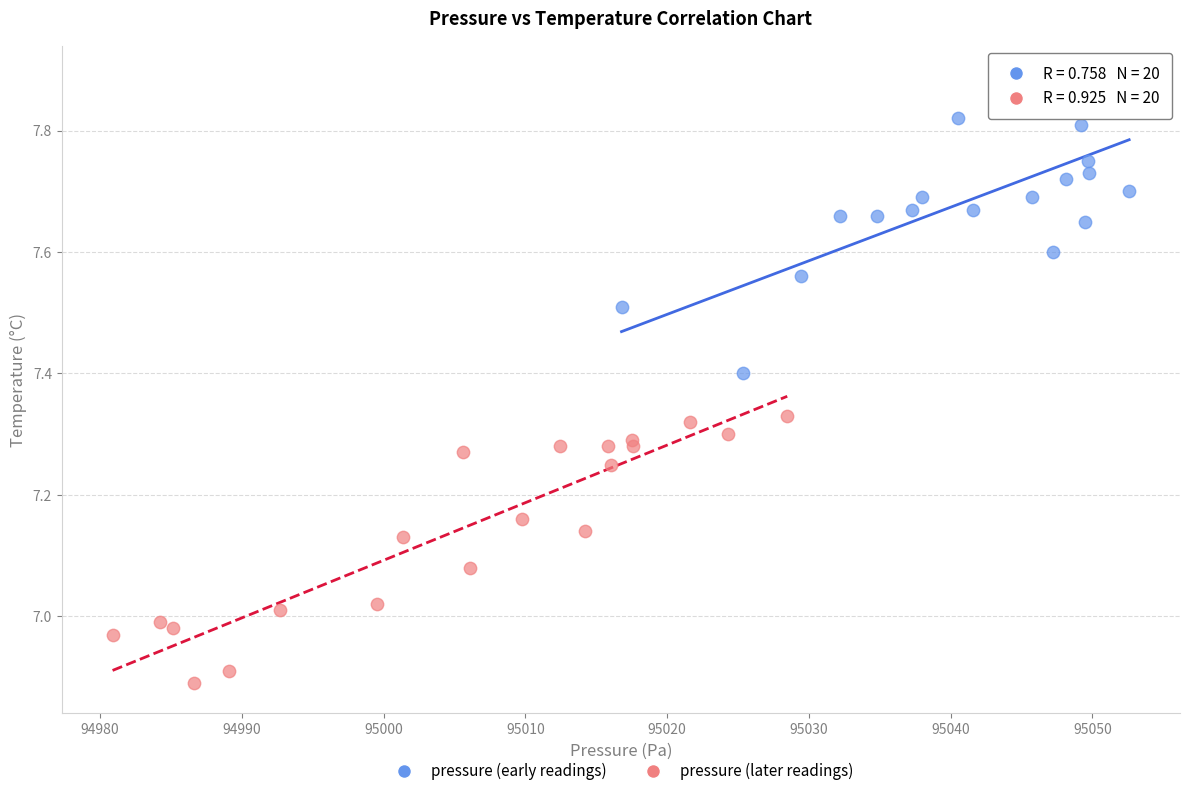

Which series reaches the maximum Y coordinate?

pressure (early readings)